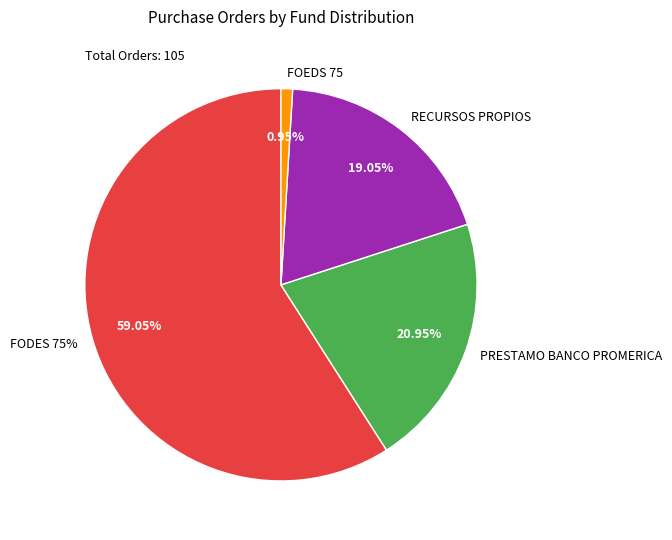

To the nearest percent, what percentage of the pie is PRESTAMO BANCO PROMERICA?

21%